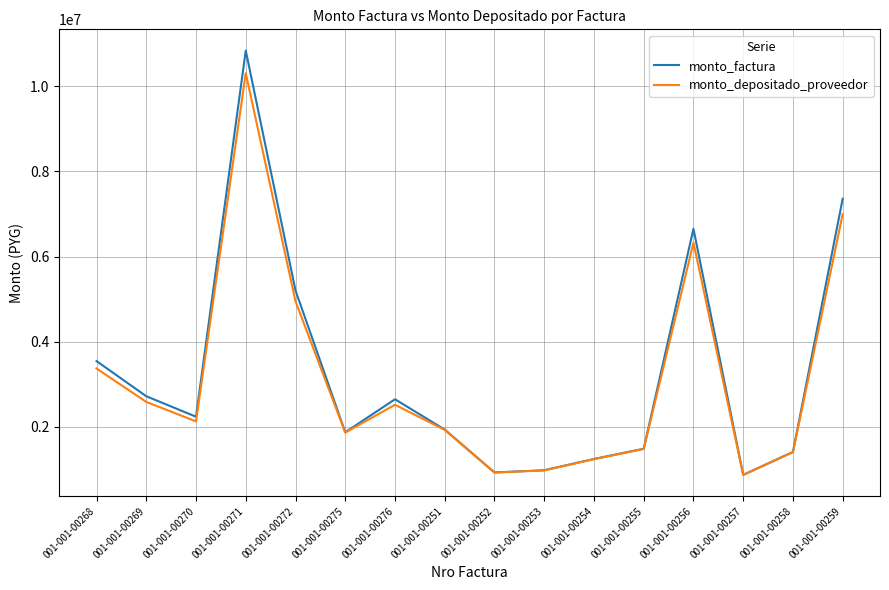

Rank the series by their maximum value, from highest to lowest.

monto_factura, monto_depositado_proveedor